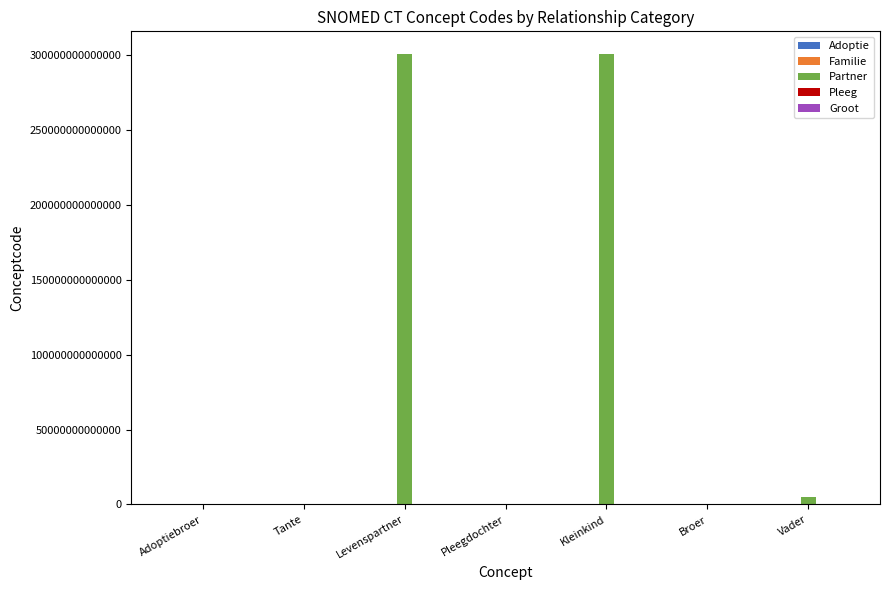

Which series has the largest total across all categories?

Partner